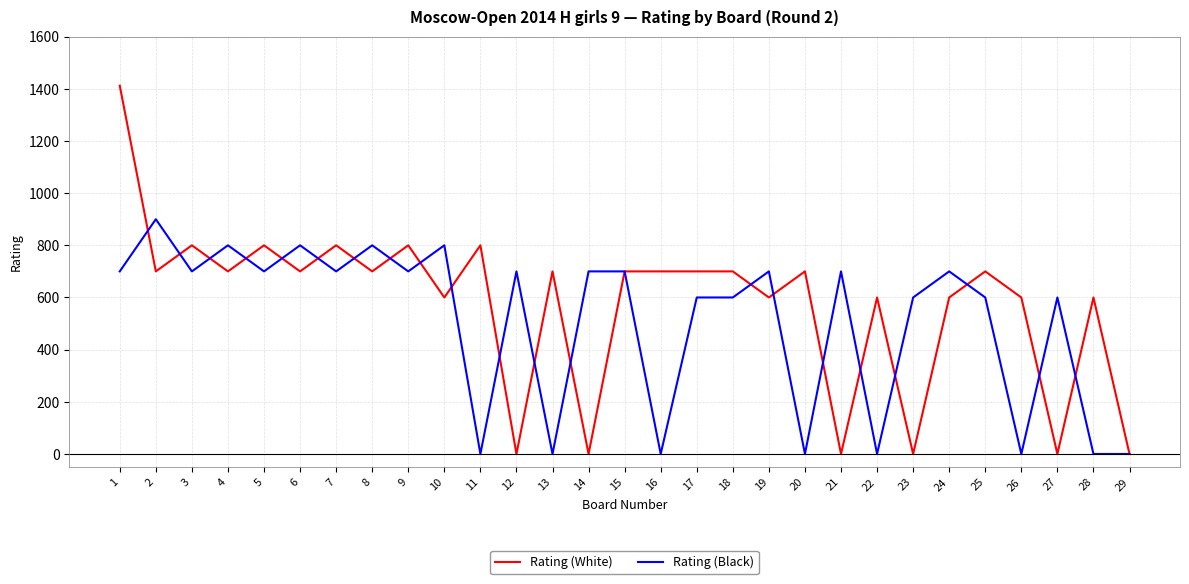

What is the difference between the Rating (White) values at 5 and 17?

100